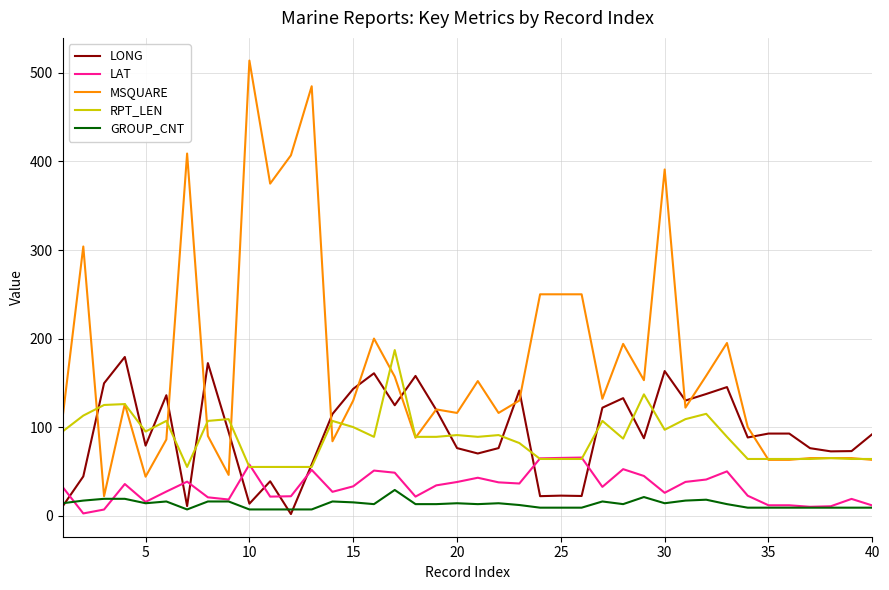

Which series has the largest total across all categories?

MSQUARE